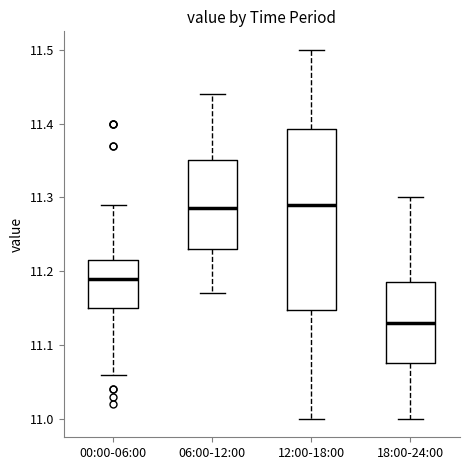

Reading left to right, read every box against the y-axis: the position of its median line, the range the box covers, and the ends of its whiskers. The values are not printed on the chart, so give them approximately, as read against the axis.

00:00-06:00: median 11.19, box 11.15 to 11.22, whiskers 11.06 to 11.29
06:00-12:00: median 11.29, box 11.23 to 11.35, whiskers 11.17 to 11.44
12:00-18:00: median 11.29, box 11.15 to 11.39, whiskers 11.00 to 11.50
18:00-24:00: median 11.13, box 11.08 to 11.19, whiskers 11.00 to 11.30